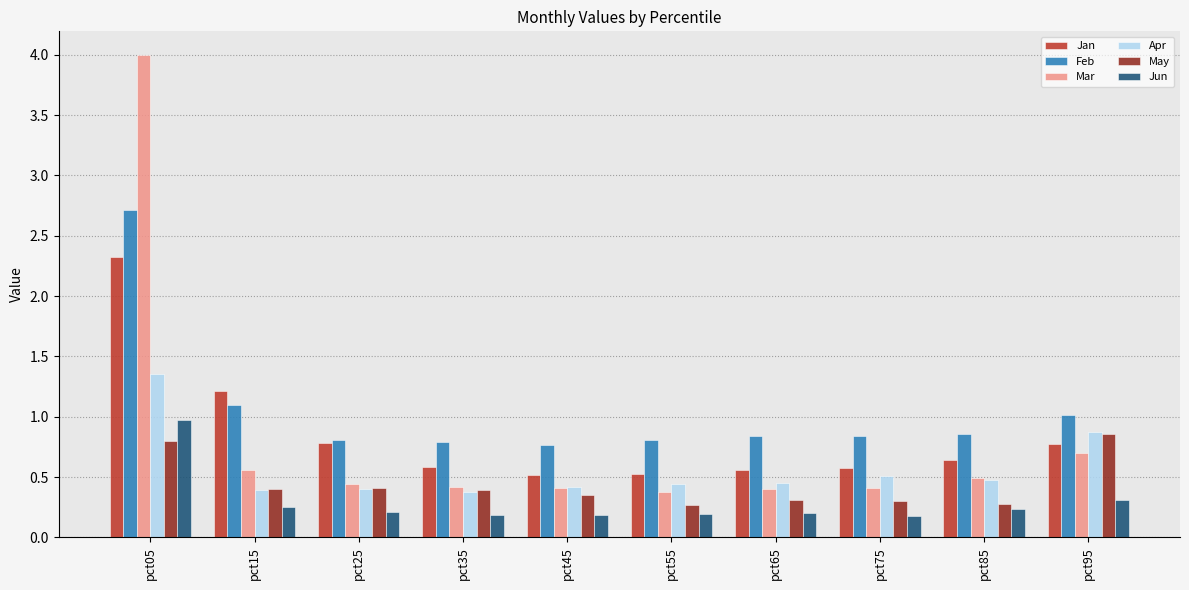

Is the value of May at pct45 greater than the value of Jan at pct95?

No